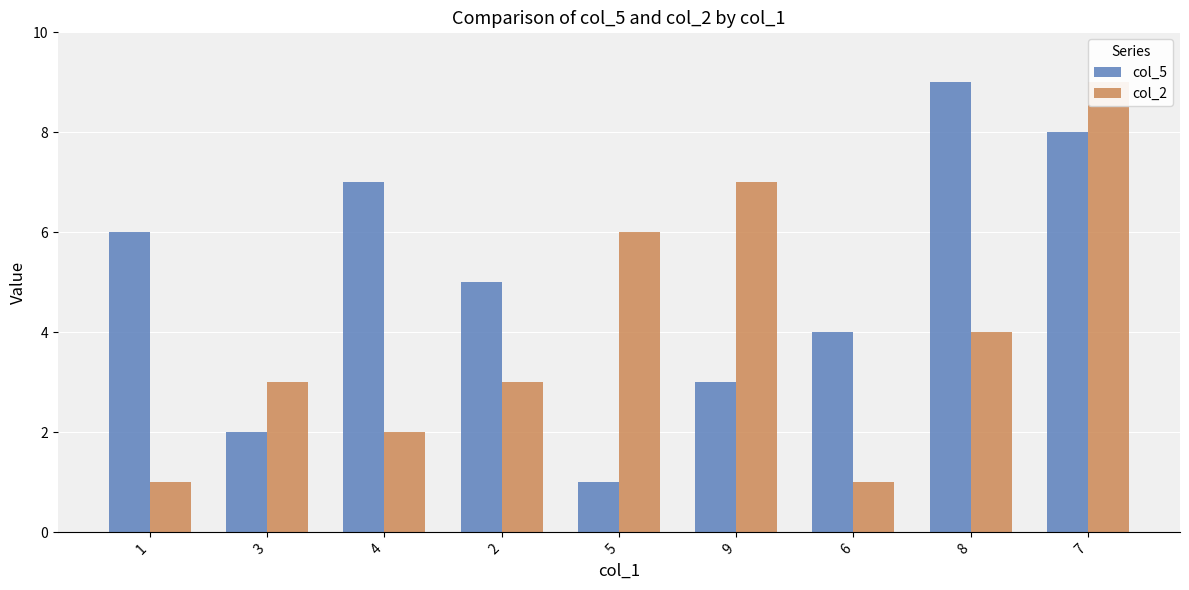

What is the maximum value for col_5?

9